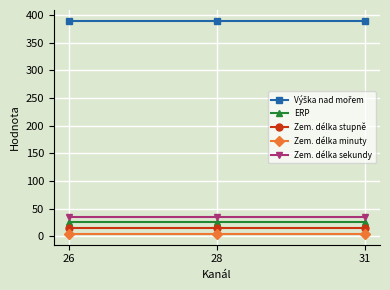

The Zem. délka sekundy series shows 16 at 26. True or false?

False